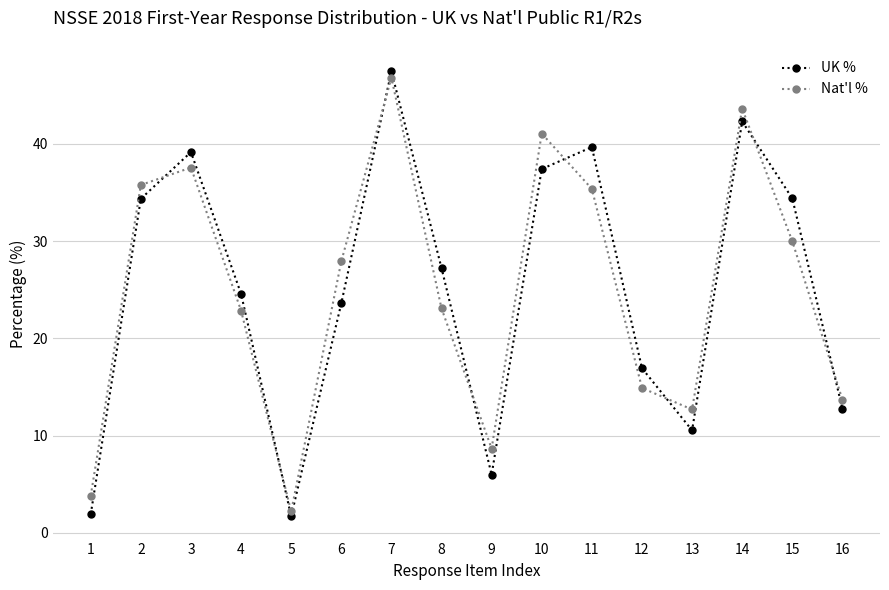

Reading left to right, what are all the values shown in this chart?

UK %: 1=1.9	2=34.4	3=39.2	4=24.6	5=1.7	6=23.6	7=47.5	8=27.2	9=6.0	10=37.4	11=39.7	12=16.9	13=10.5	14=42.3	15=34.4	16=12.8
Nat'l %: 1=3.8	2=35.8	3=37.6	4=22.9	5=2.2	6=27.9	7=46.8	8=23.1	9=8.7	10=41.1	11=35.4	12=14.9	13=12.7	14=43.6	15=30.0	16=13.7